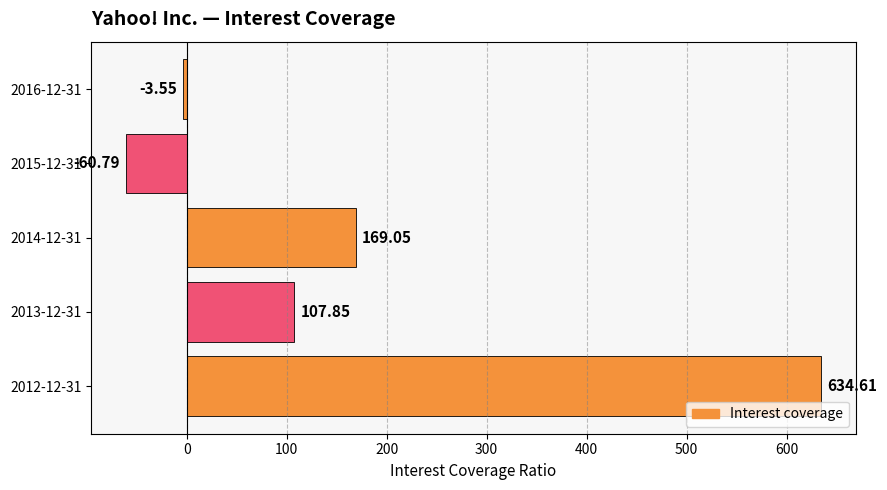

Rank the categories by value from highest to lowest.

2012-12-31, 2014-12-31, 2013-12-31, 2016-12-31, 2015-12-31